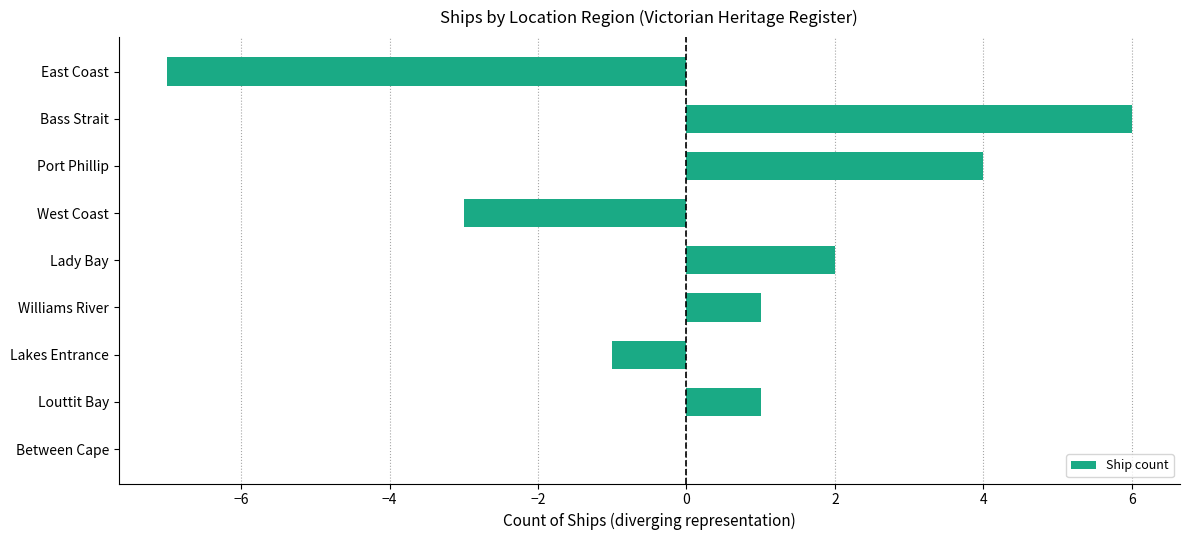

The value at Bass Strait is 6. True or false?

True